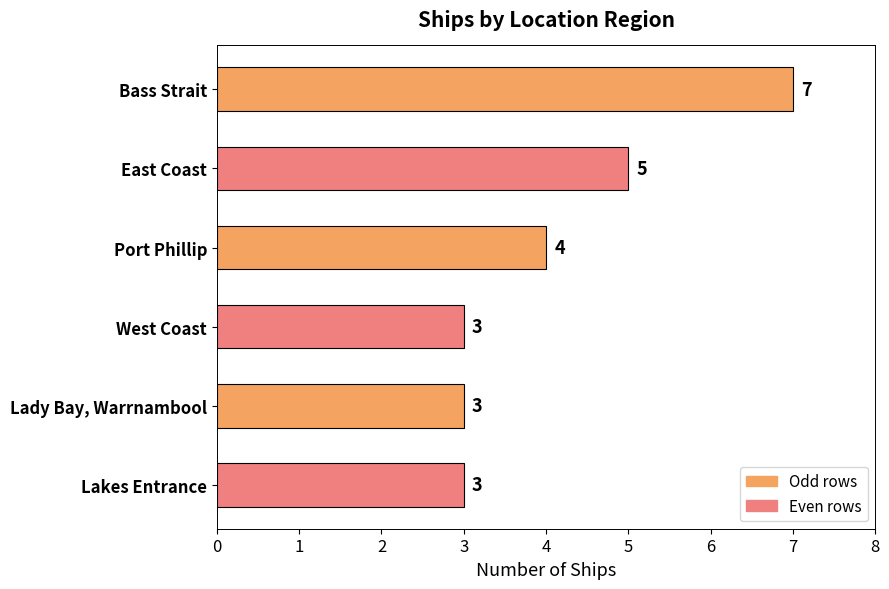

Reading top to bottom, extract all data points from this chart.

Bass Strait=7	East Coast=5	Port Phillip=4	West Coast=3	Lady Bay, Warrnambool=3	Lakes Entrance=3